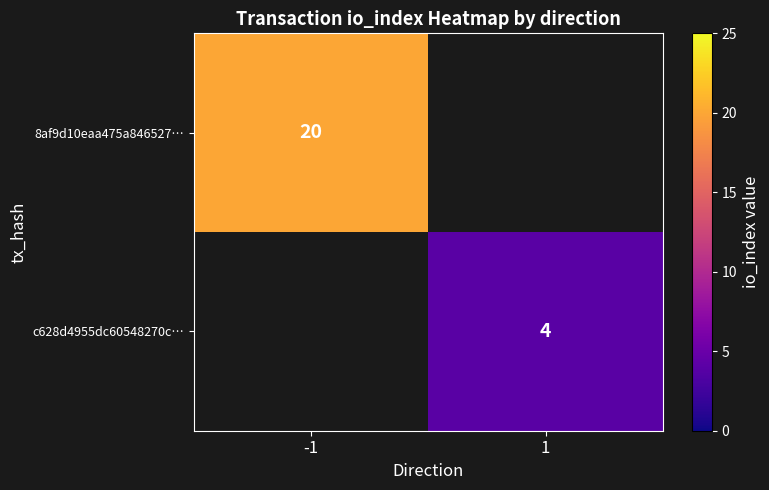

At how many categories does at least one series exceed 5?

1